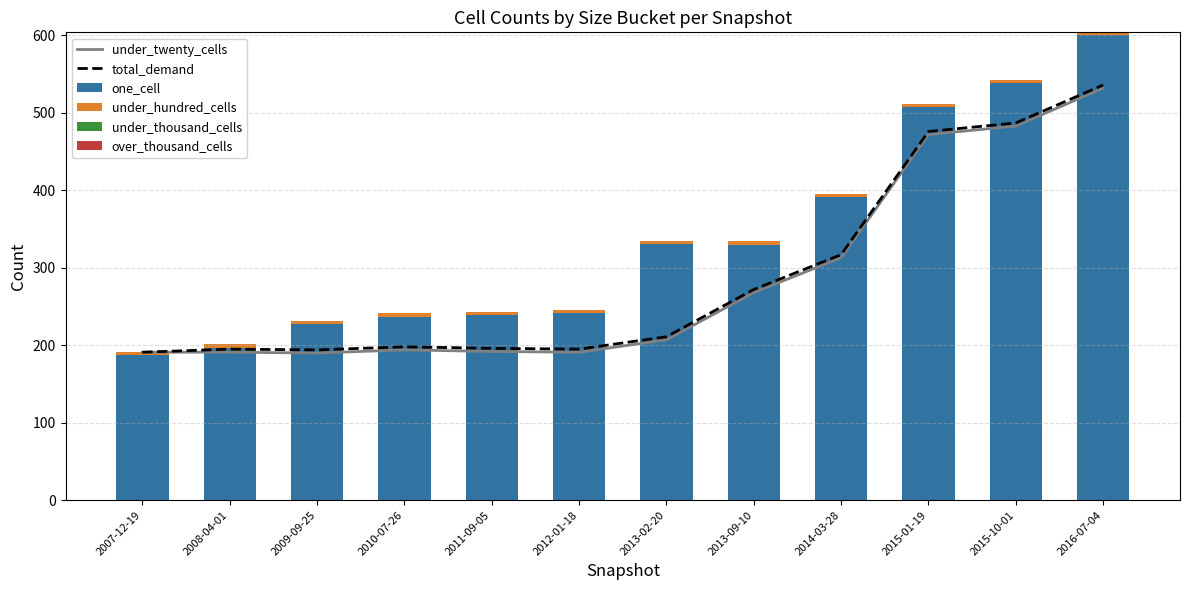

The value of under_hundred_cells at 2009-09-25 is 4. True or false?

True